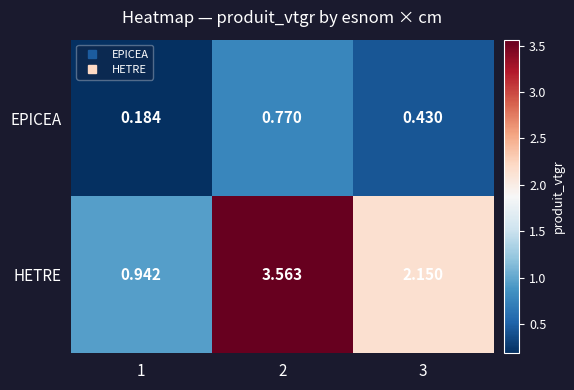

At 2, list the series in order from largest to smallest.

HETRE, EPICEA